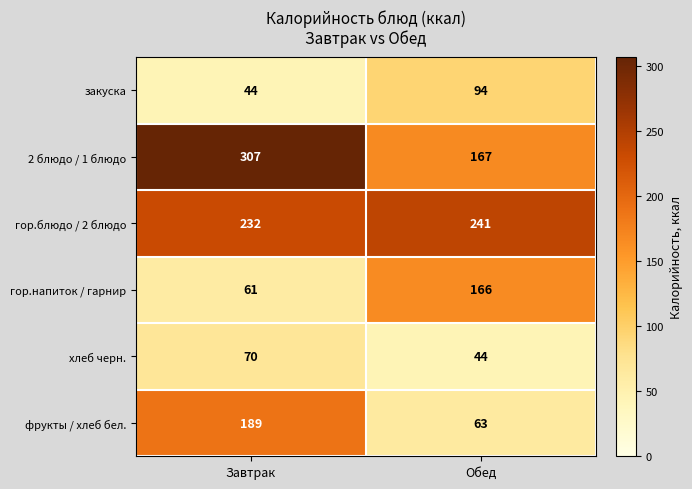

Where is гор.напиток / гарнир nearest to the value 113?

Завтрак